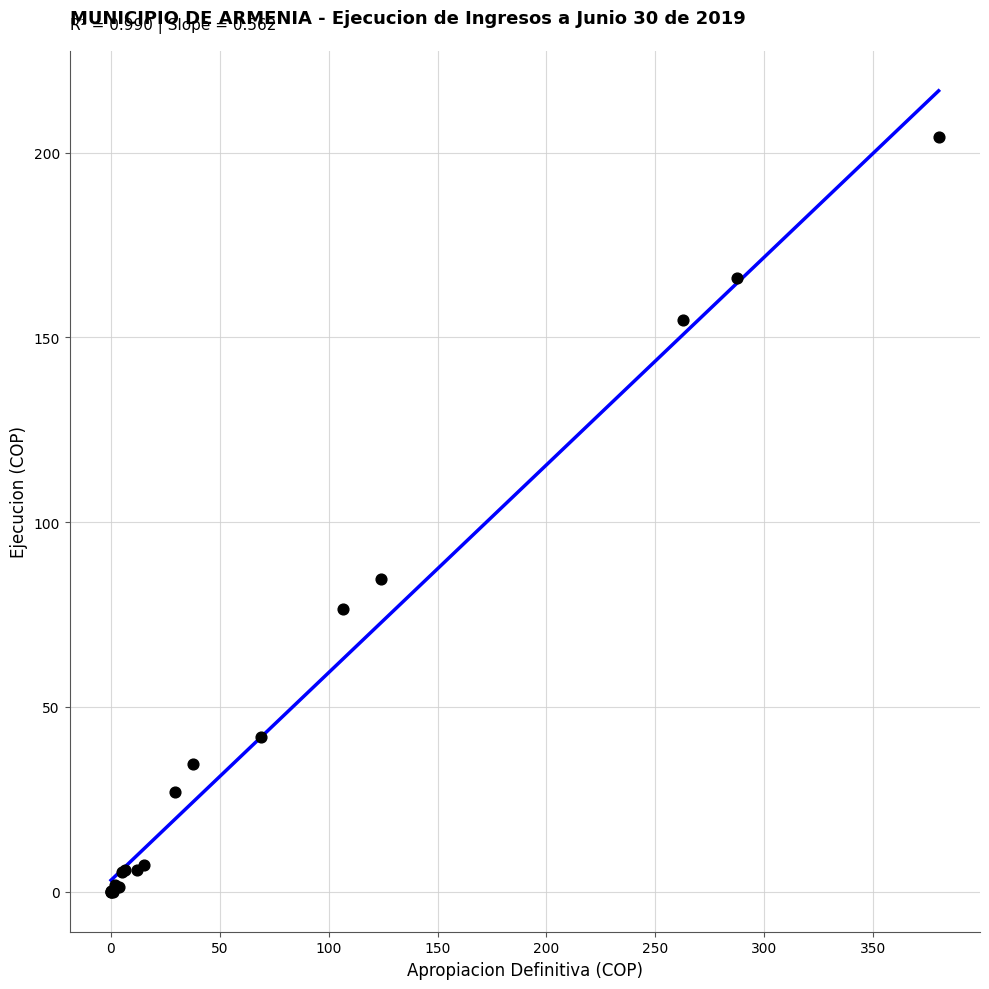

What Y value in the scatter plot is closest to 102?

84.5